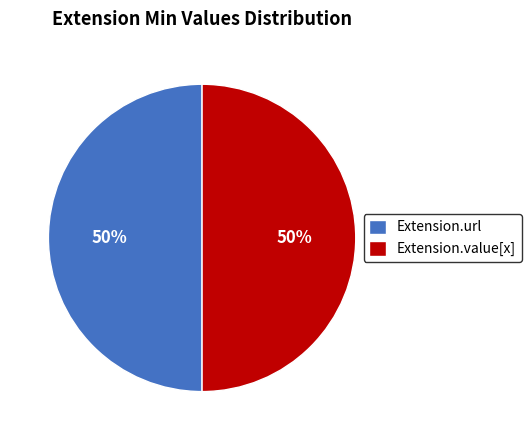

Do Extension.value[x] and Extension.url together represent more than half of the pie?

Yes